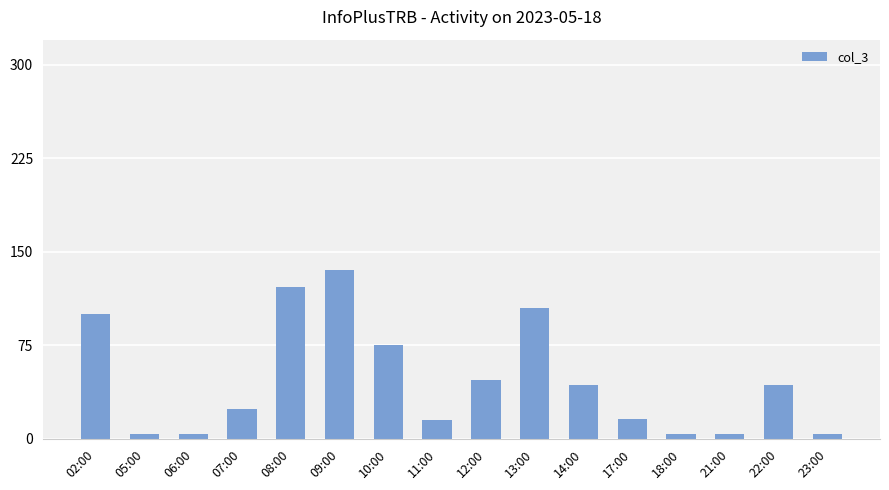

What is the label of the 15th bar from the right?

05:00